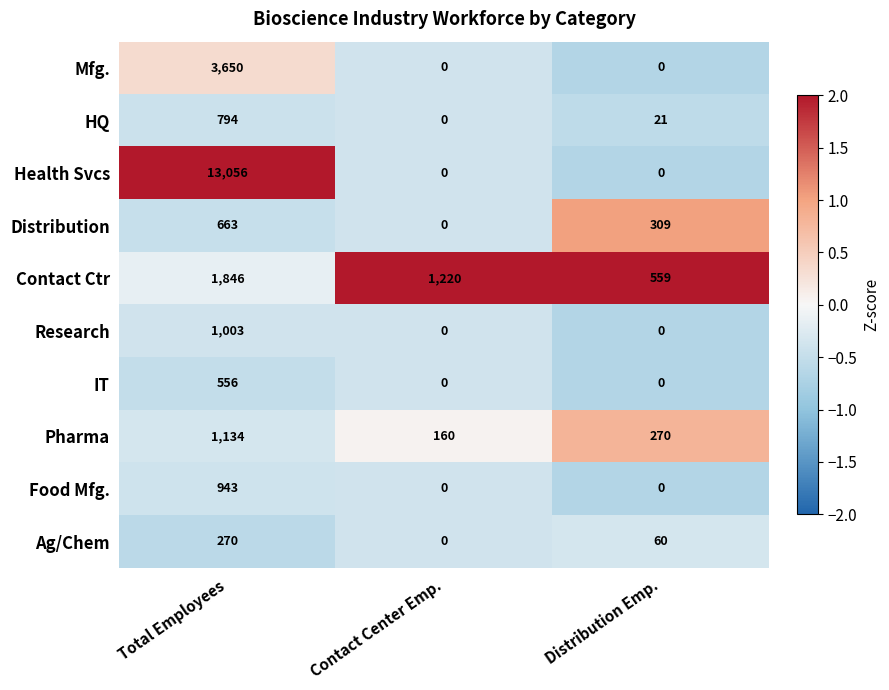

The value of Ag/Chem at Total Employees is 162. True or false?

False